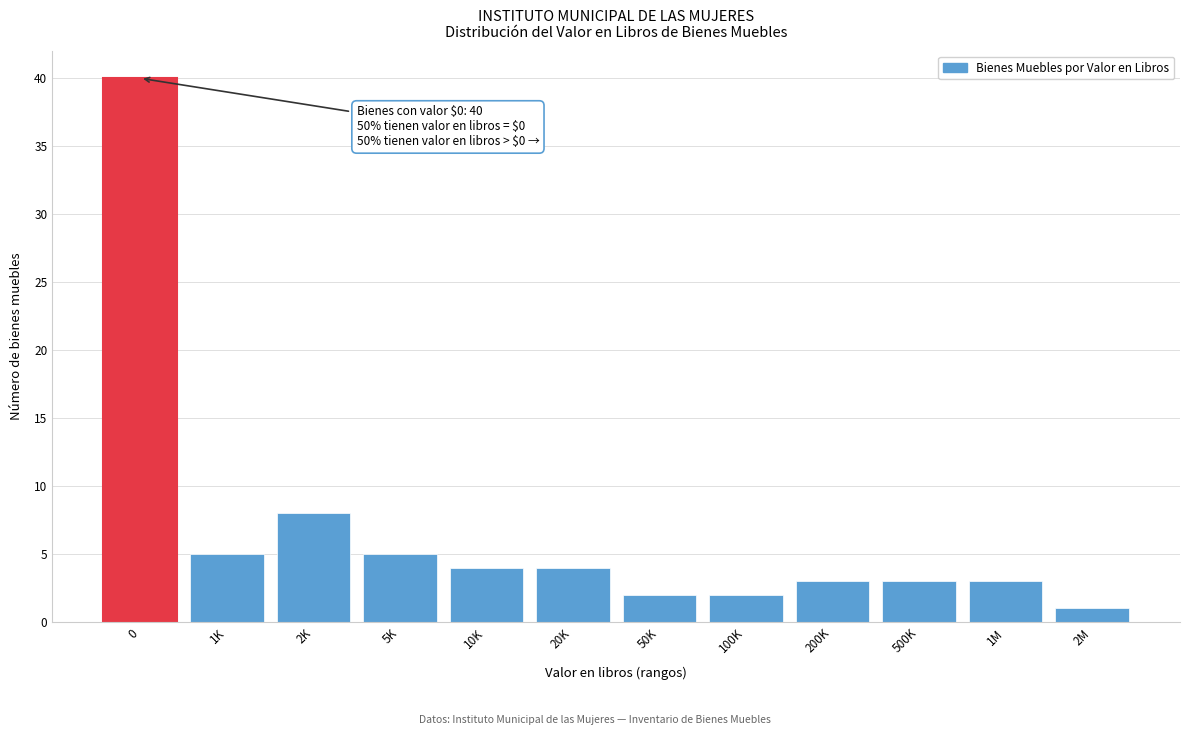

Reading left to right, transcribe all the data shown in this chart.

0=40	1K=5	2K=8	5K=5	10K=4	20K=4	50K=2	100K=2	200K=3	500K=3	1M=3	2M=1